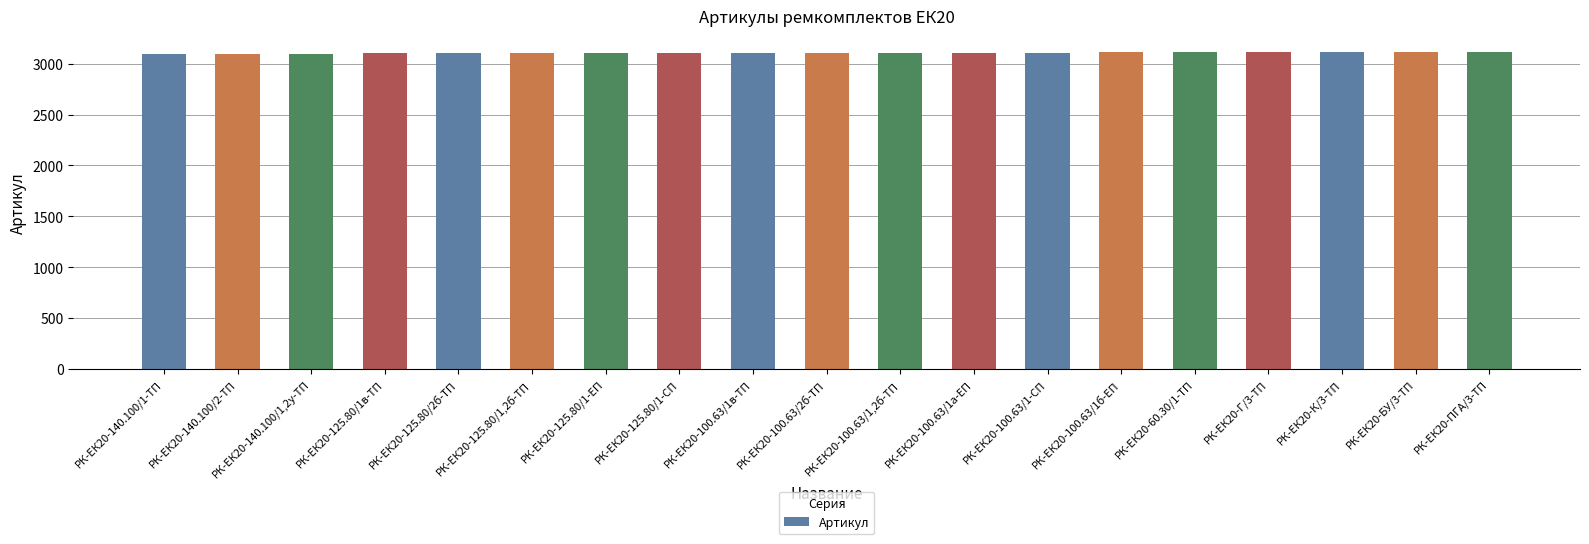

What is the ratio of the value at РК-ЕК20-Г/3-ТП to the value at РК-ЕК20-100.63/1б-ЕП?

1.0